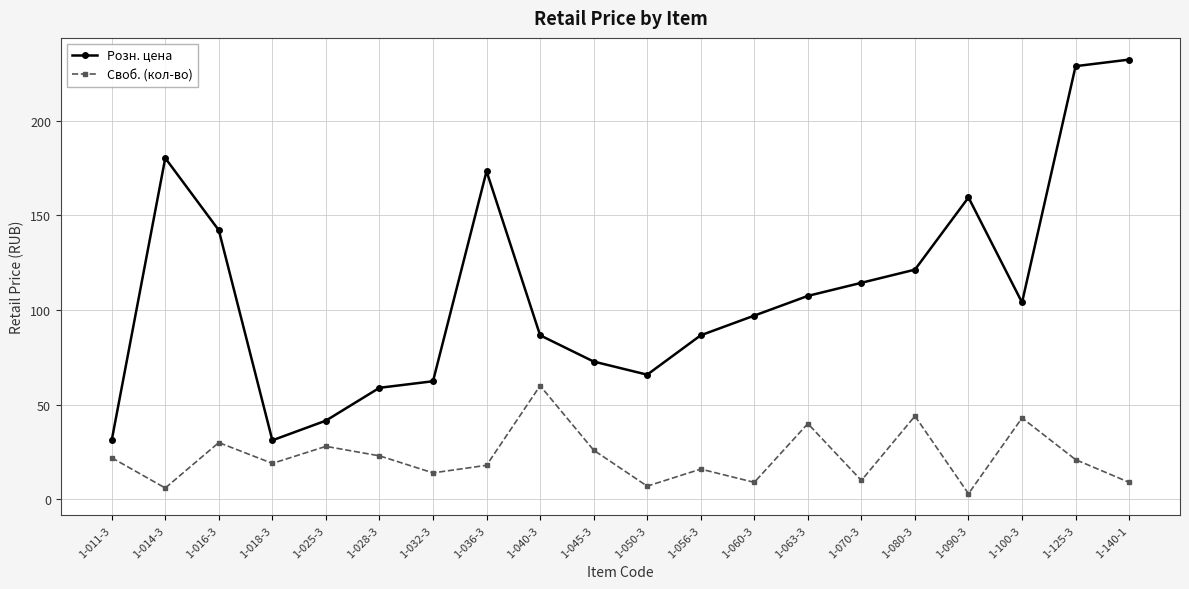

What is the total value across all series at 1-028-3?

81.9